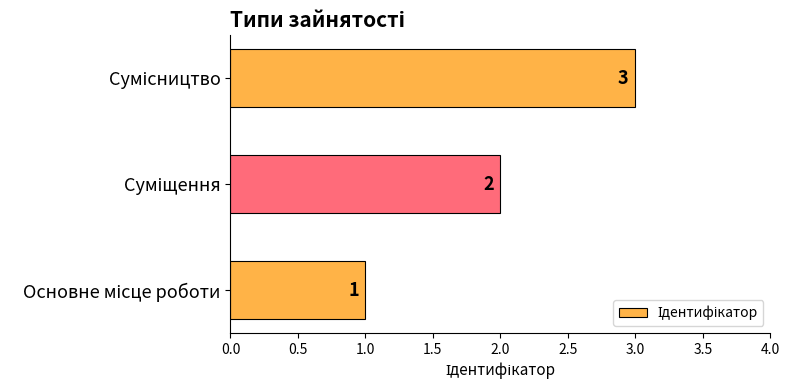

What is the minimum value shown in the chart?

1